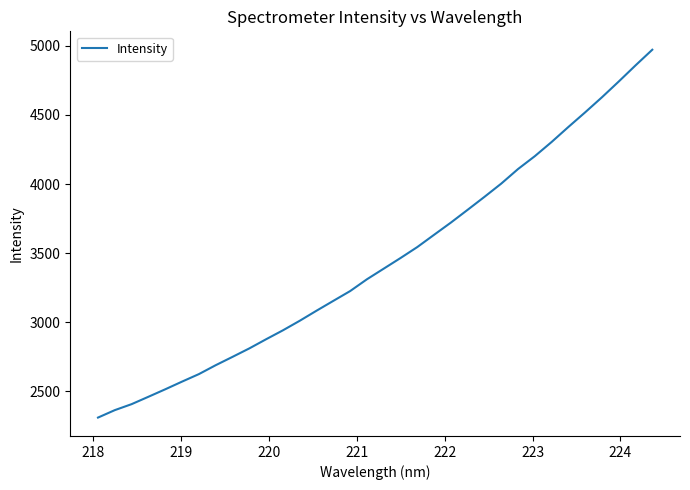

What is the greatest value displayed?

4971.3